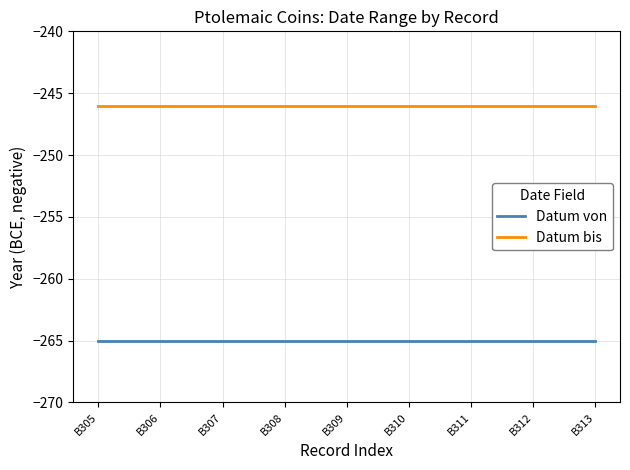

What is the difference between the highest and lowest values at B305?

19